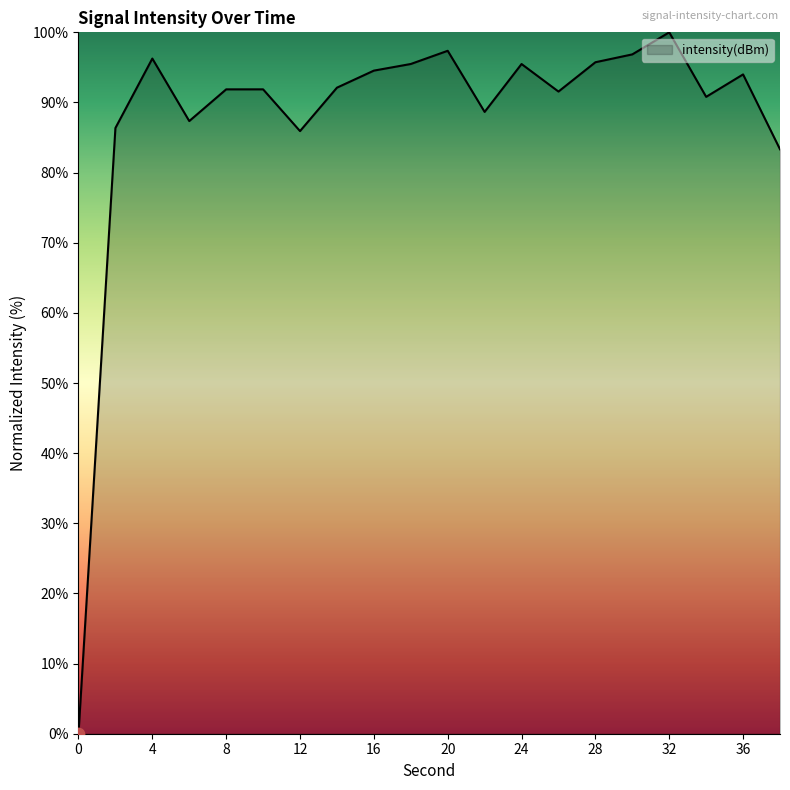

What is the greatest value displayed?

100.0